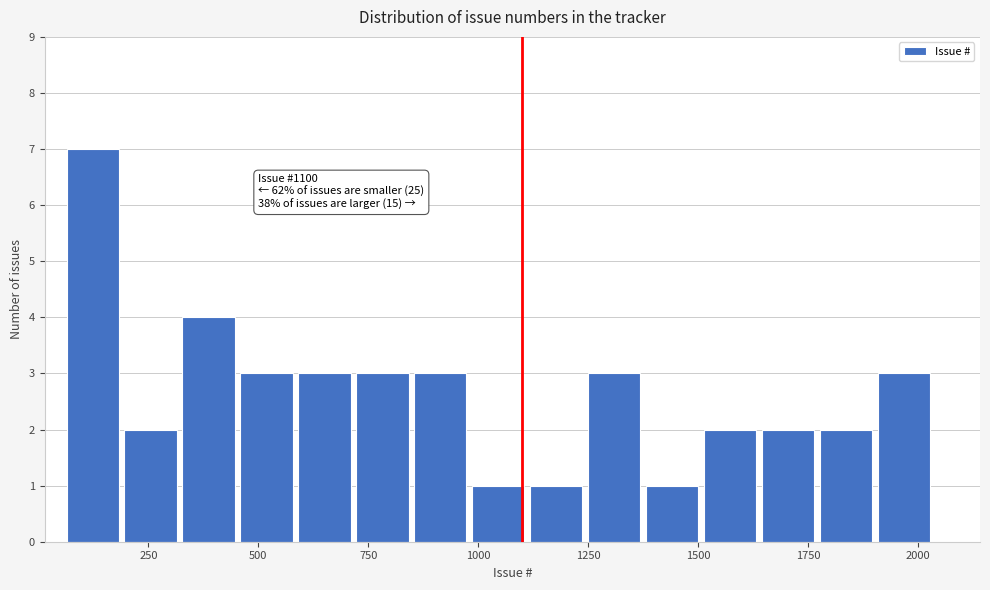

Around what value on the x-axis is the tallest bar? Give the approximate position of its centre, as read against the axis.

100